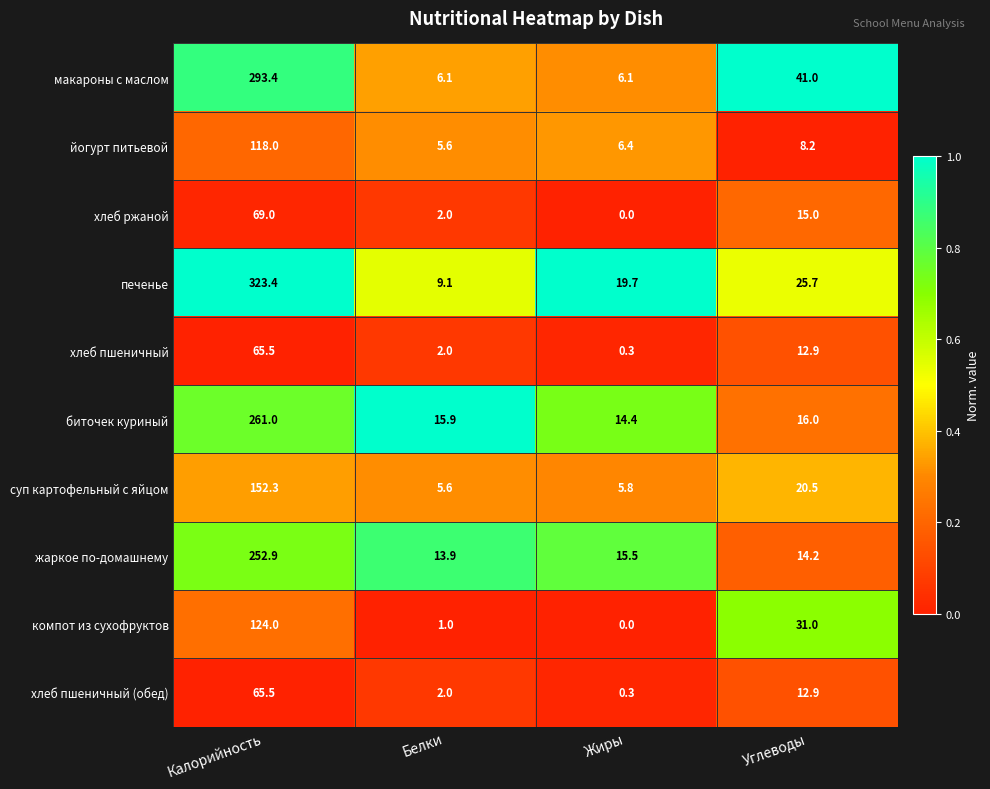

What value does the биточек куриный series have at Калорийность?

261.0